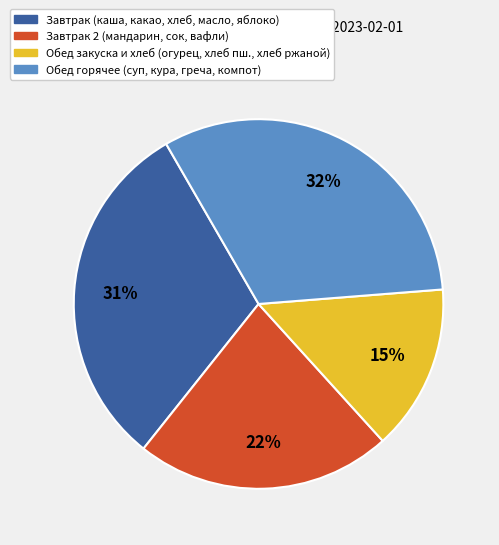

To the nearest percent, what is the average slice percentage?

25%